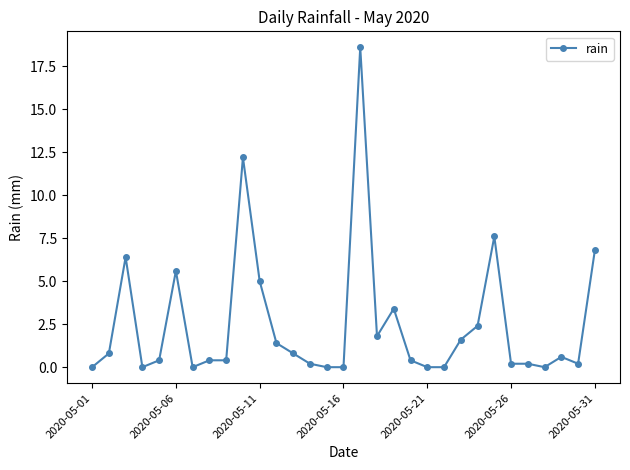

What is the difference between the second highest and minimum values?

12.2